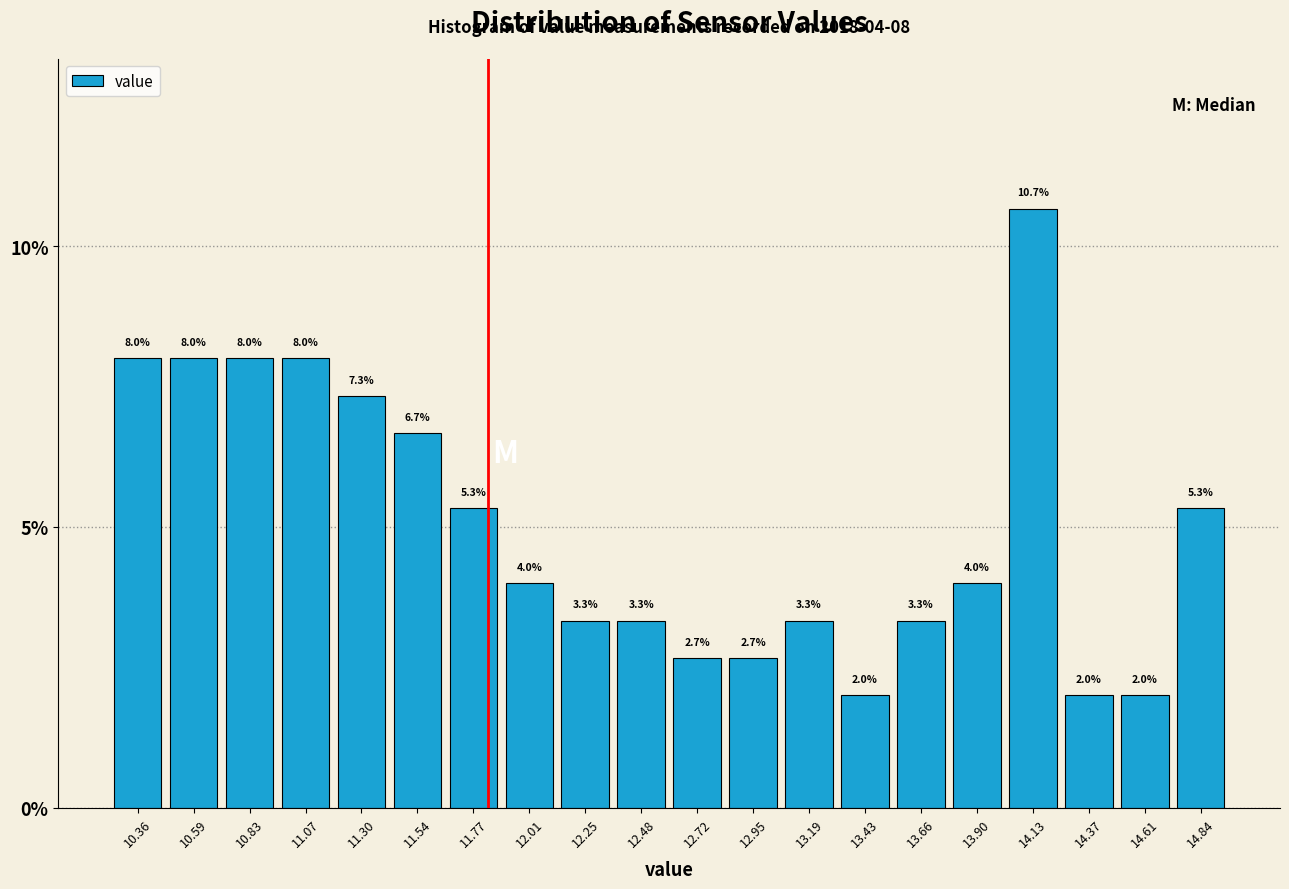

Which range on the x-axis has the tallest bar?

14.00 to 14.25